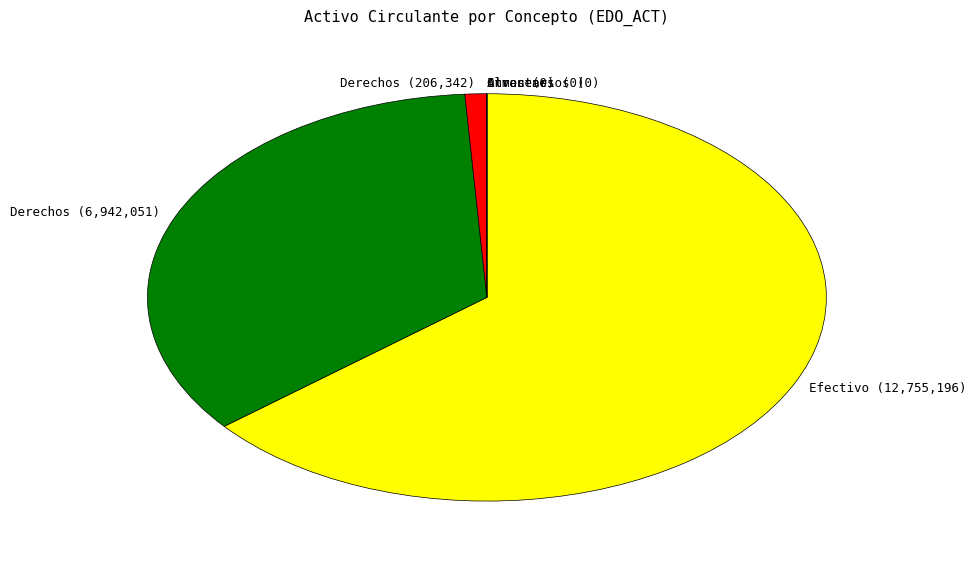

True or false: Derechos (206,342) accounts for 11% of the total.

False